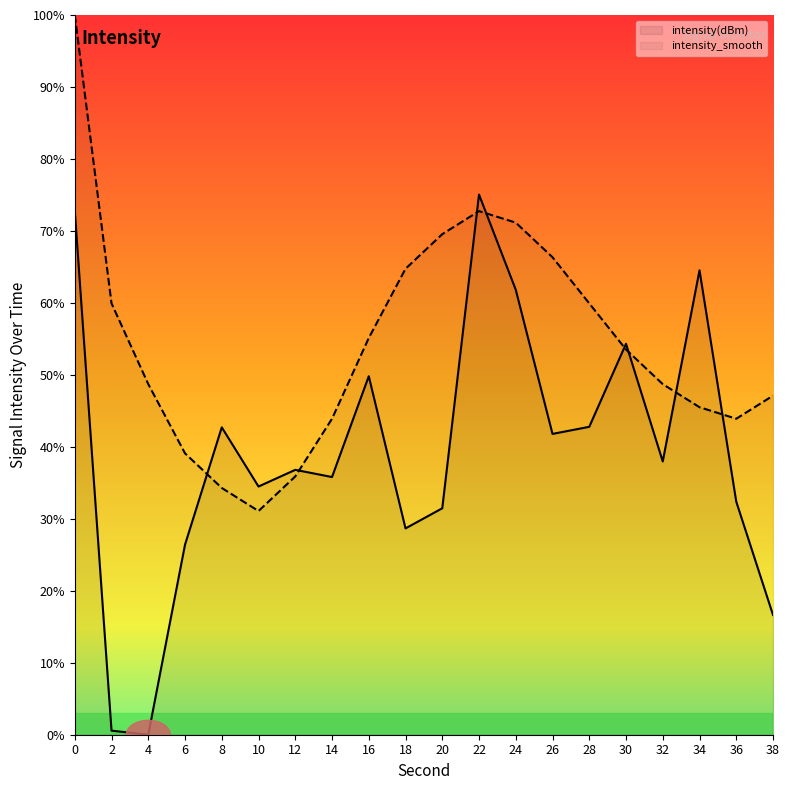

How many values in the intensity(dBm) series exceed 37?

10